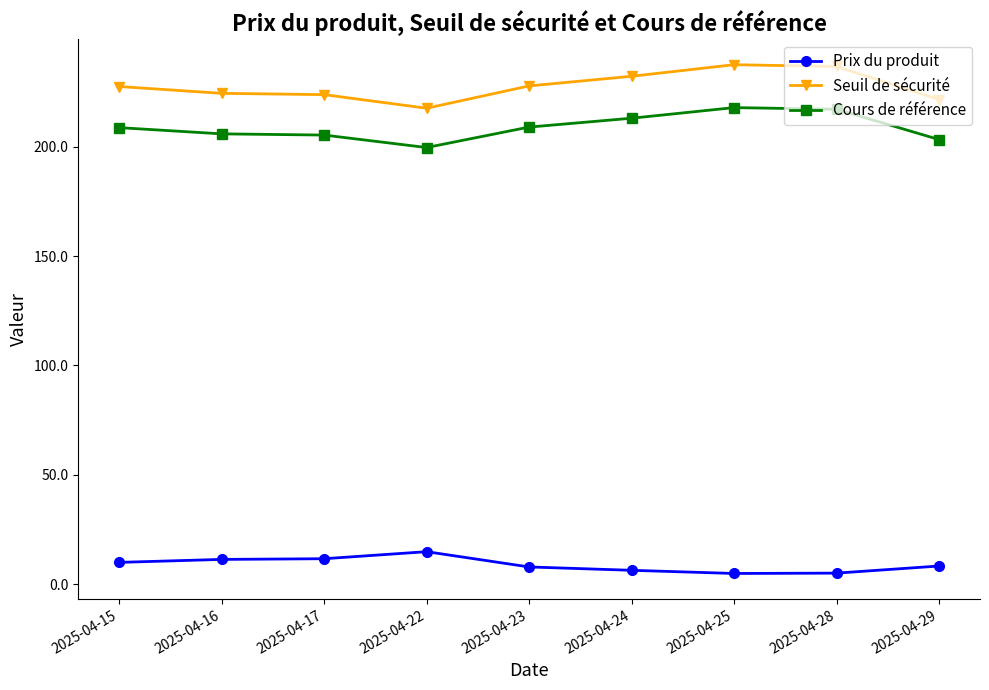

What is the difference between the maximum and second lowest values in the Cours de référence series?

14.6